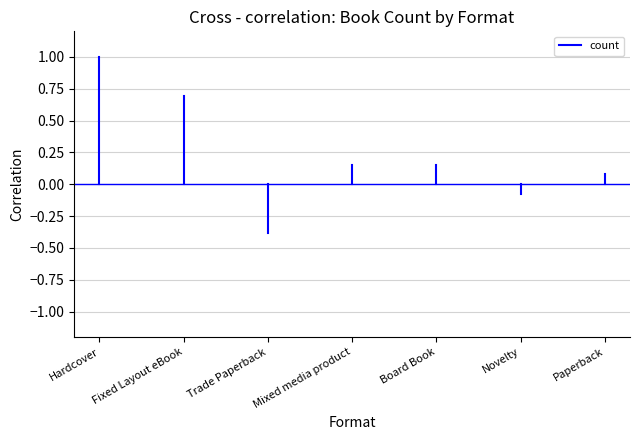

What is the greatest value displayed?

1